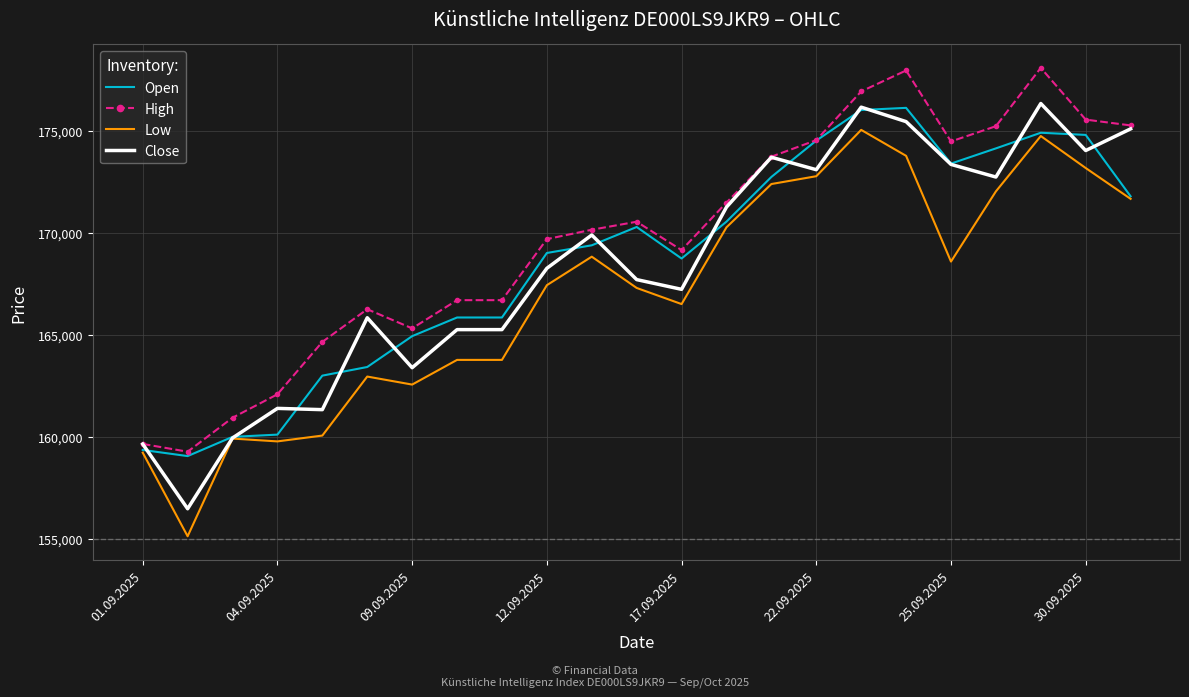

Which series has the largest total across all categories?

High